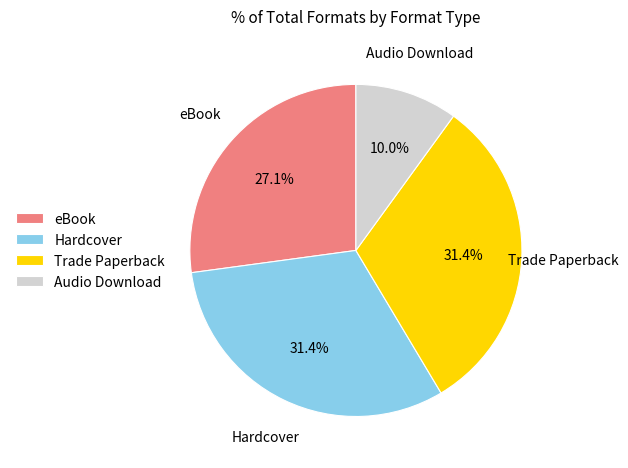

What percentage is the Audio Download slice, to the nearest percent?

10%